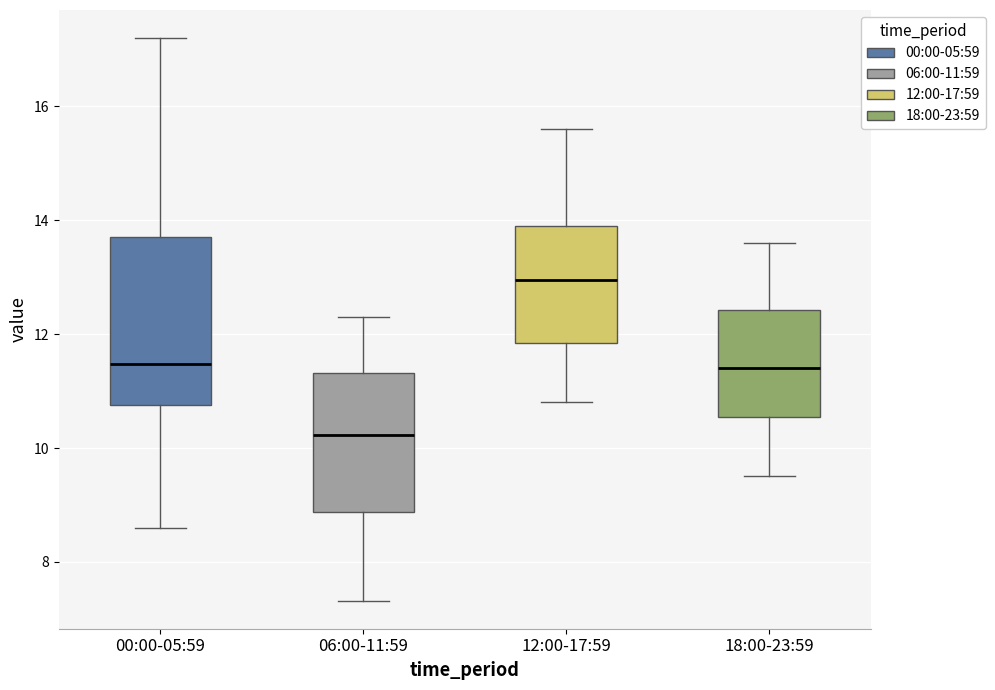

Reading left to right, read every box against the y-axis: the position of its median line, the range the box covers, and the ends of its whiskers. The values are not printed on the chart, so give them approximately, as read against the axis.

00:00-05:59: median 11.4, box 10.8 to 13.8, whiskers 8.6 to 17.2
06:00-11:59: median 10.2, box 8.8 to 11.4, whiskers 7.4 to 12.4
12:00-17:59: median 13.0, box 11.8 to 14.0, whiskers 10.8 to 15.6
18:00-23:59: median 11.4, box 10.6 to 12.4, whiskers 9.6 to 13.6